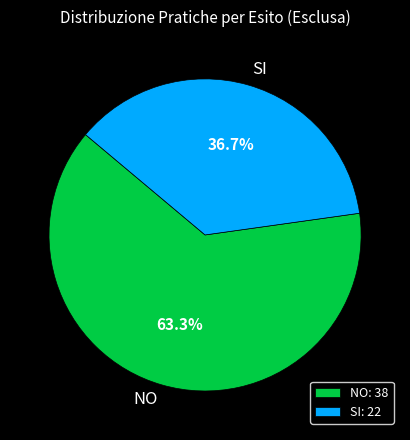

What is the ratio of the value at NO to the value at SI?

1.7